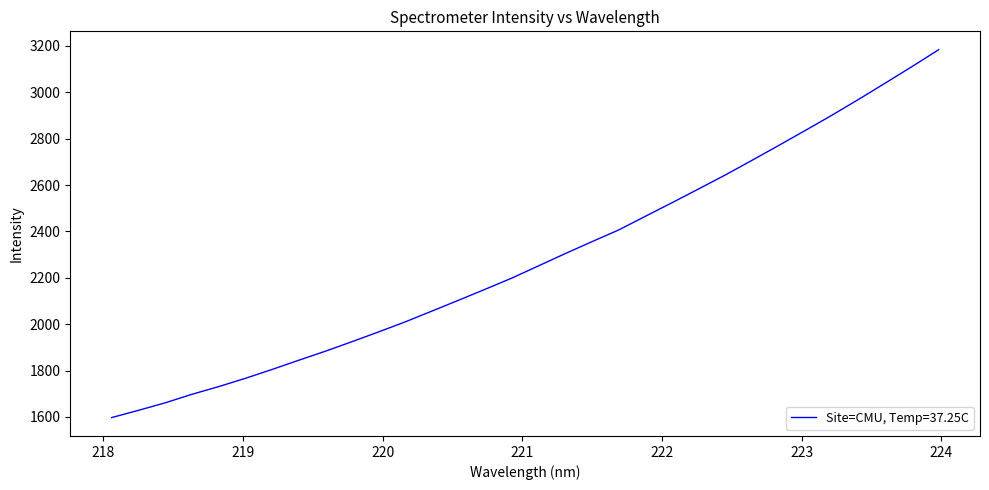

What is the smallest value displayed?

1597.3